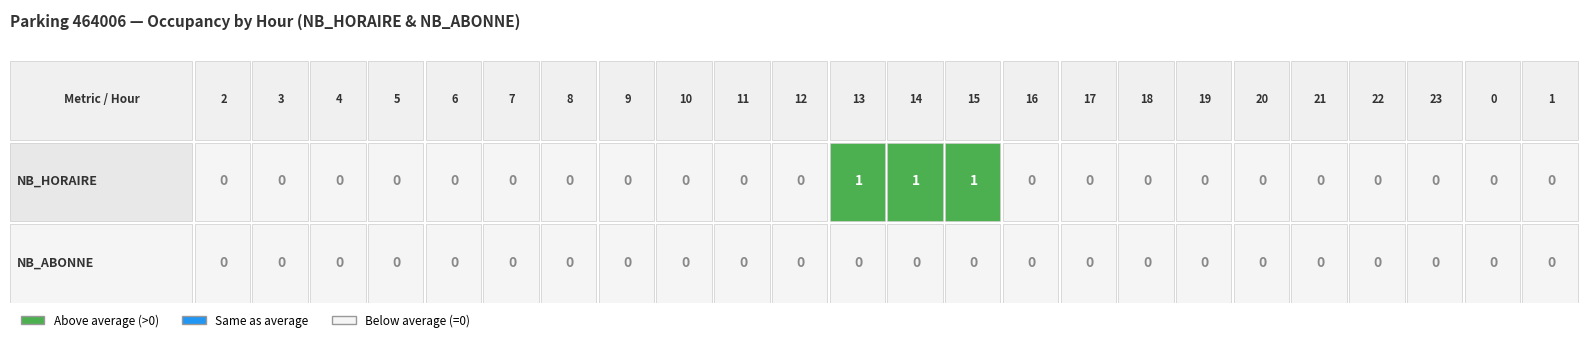

Reading left to right, what are all the values shown in this chart?

0: 0	0	0	0	0	0	0	0	0	0	0	1	1	1	0	0	0	0	0	0	0	0	0	0
1: 0	0	0	0	0	0	0	0	0	0	0	0	0	0	0	0	0	0	0	0	0	0	0	0